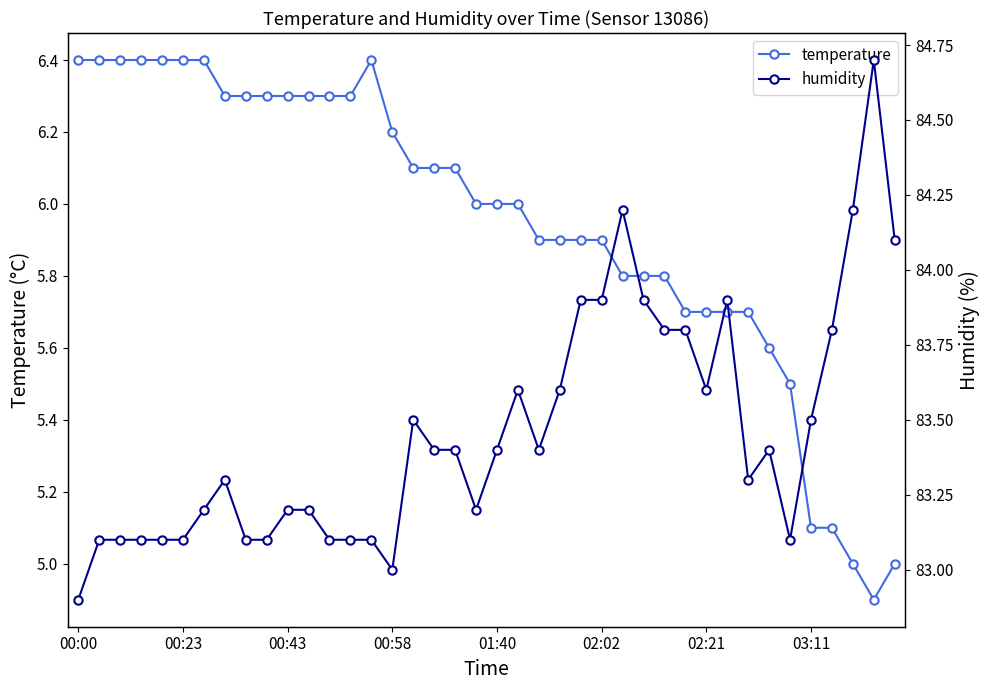

Is it true that humidity equals 83.4 at 18?

True